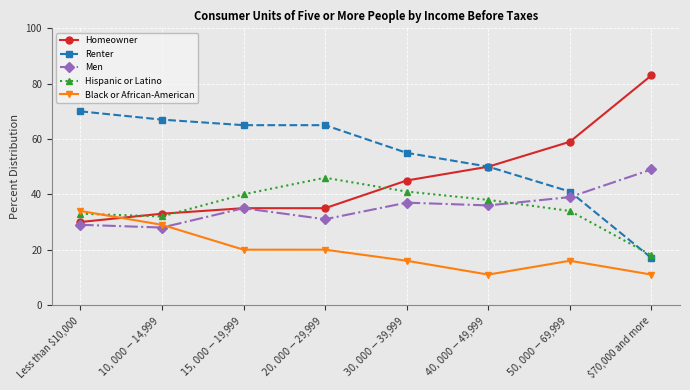

Reading left to right, extract all data points from this chart.

Homeowner: Less than $10,000=30	$10,000-$14,999=33	$15,000-$19,999=35	$20,000-$29,999=35	$30,000-$39,999=45	$40,000-$49,999=50	$50,000-$69,999=59	$70,000 and more=83
Renter: Less than $10,000=70	$10,000-$14,999=67	$15,000-$19,999=65	$20,000-$29,999=65	$30,000-$39,999=55	$40,000-$49,999=50	$50,000-$69,999=41	$70,000 and more=17
Men: Less than $10,000=29	$10,000-$14,999=28	$15,000-$19,999=35	$20,000-$29,999=31	$30,000-$39,999=37	$40,000-$49,999=36	$50,000-$69,999=39	$70,000 and more=49
Hispanic or Latino: Less than $10,000=33	$10,000-$14,999=32	$15,000-$19,999=40	$20,000-$29,999=46	$30,000-$39,999=41	$40,000-$49,999=38	$50,000-$69,999=34	$70,000 and more=18
Black or African-American: Less than $10,000=34	$10,000-$14,999=29	$15,000-$19,999=20	$20,000-$29,999=20	$30,000-$39,999=16	$40,000-$49,999=11	$50,000-$69,999=16	$70,000 and more=11